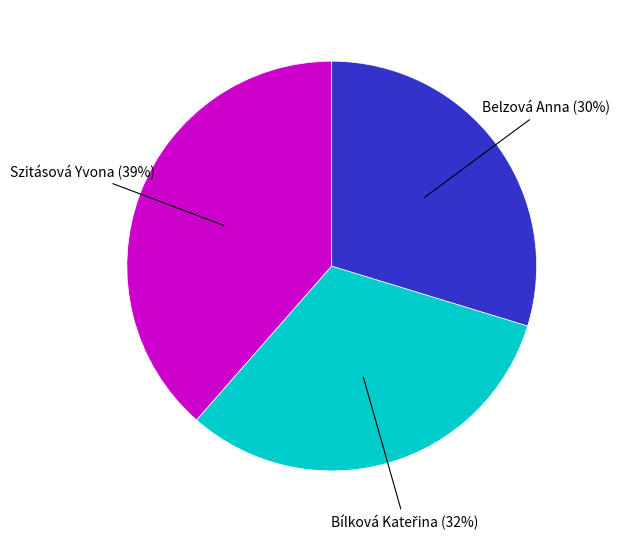

To the nearest percent, what is the difference between the largest and smallest slice percentages?

9%